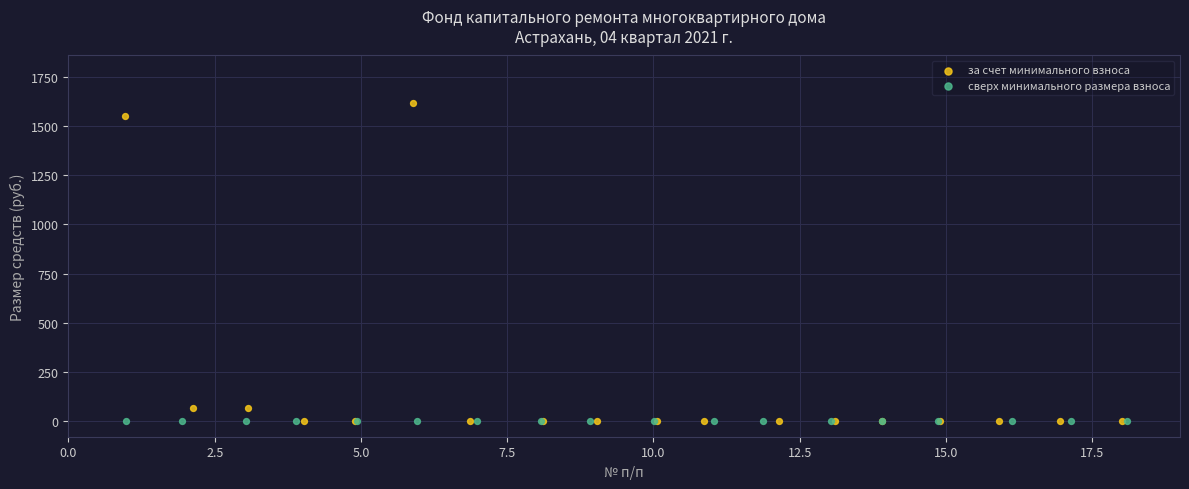

Which series reaches the maximum Y coordinate?

за счет минимального взноса